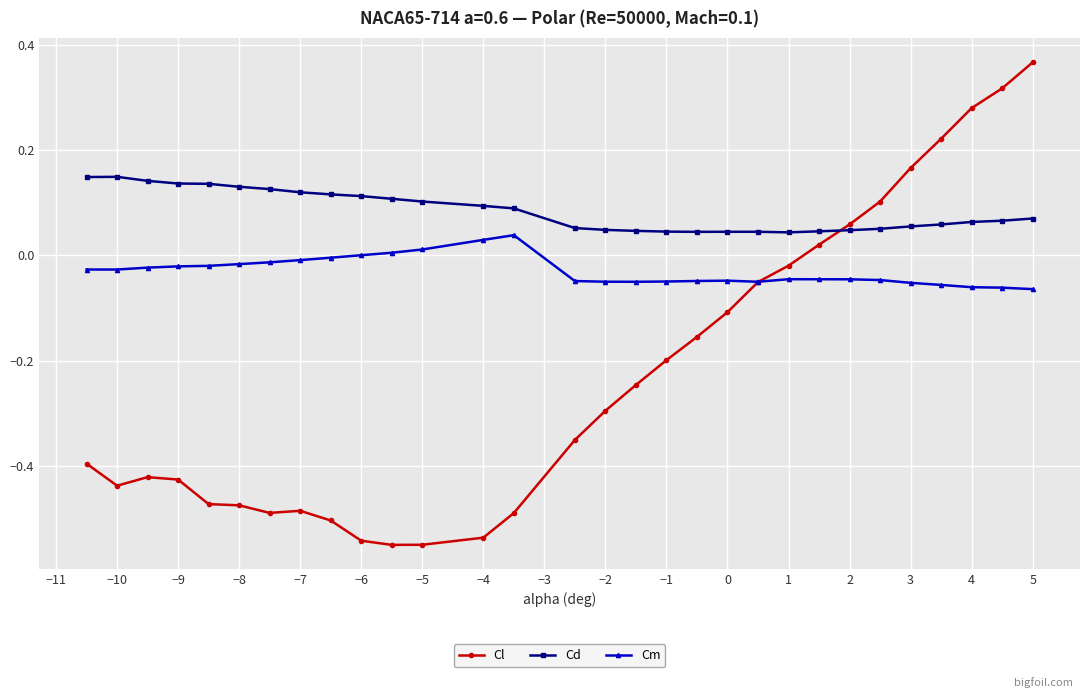

Rank the series by their maximum value, from lowest to highest.

Cm, Cd, Cl